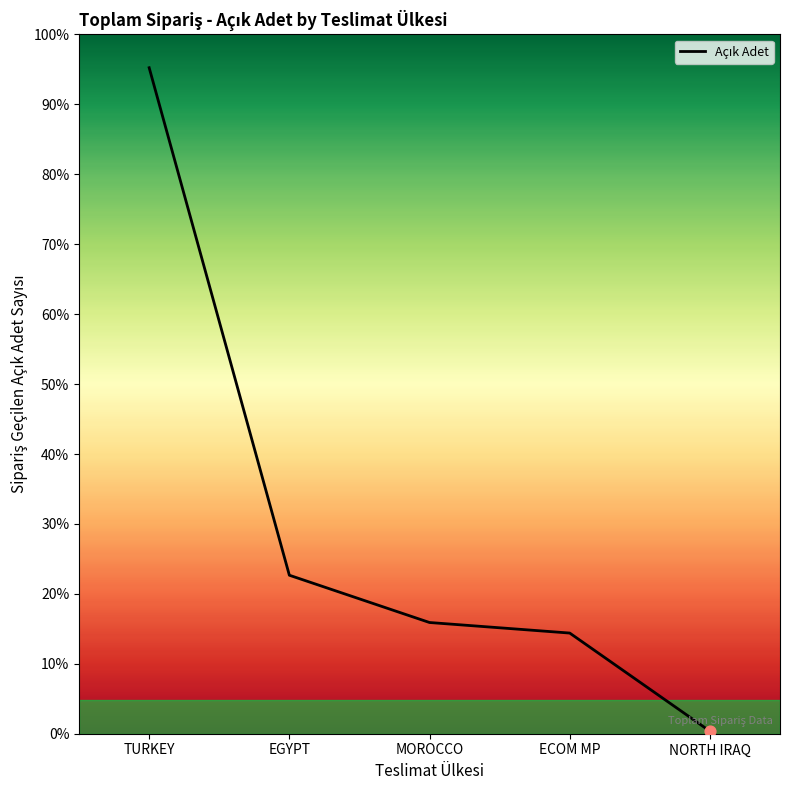

What is the change in value from MOROCCO to NORTH IRAQ?

-855